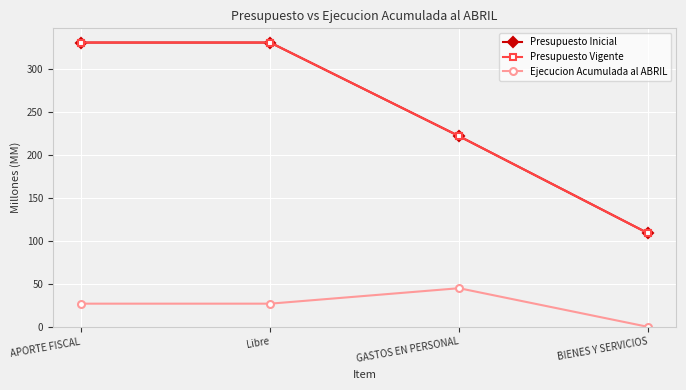

What is the label of the 4th point from the left?

BIENES Y SERVICIOS